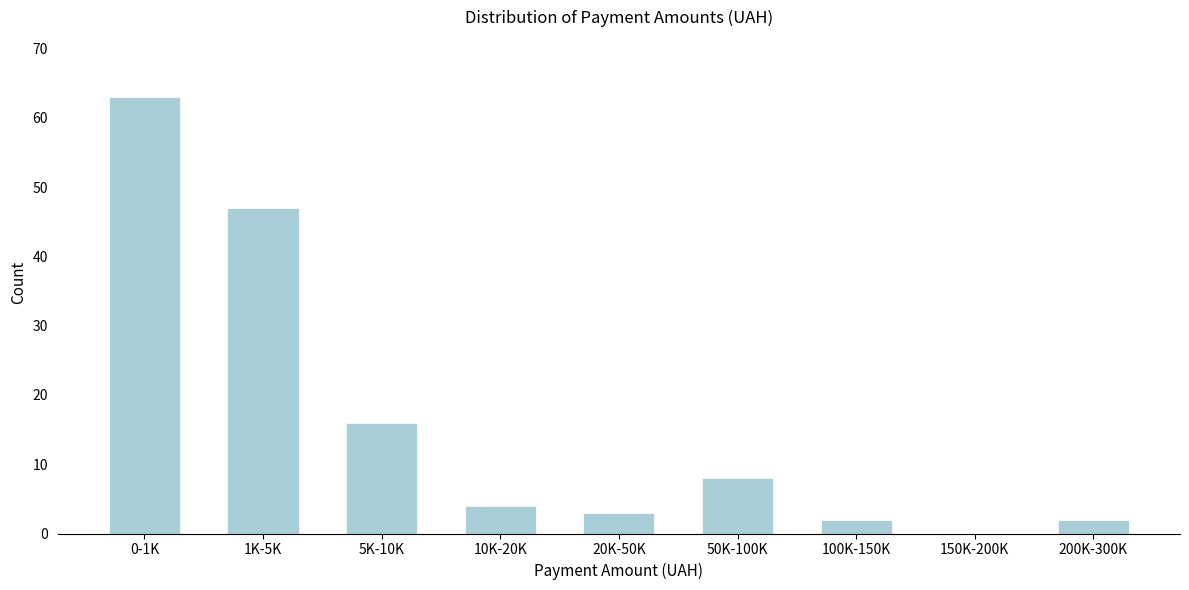

Reading left to right, transcribe all the data shown in this chart.

0-1K=63	1K-5K=47	5K-10K=16	10K-20K=4	20K-50K=3	50K-100K=8	100K-150K=2	150K-200K=0	200K-300K=2